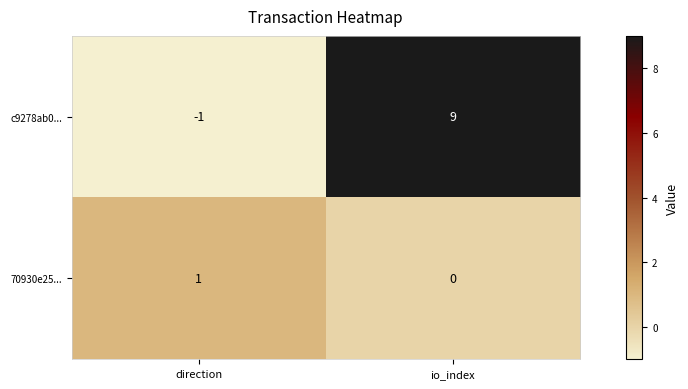

Count the number of data series in this chart.

2